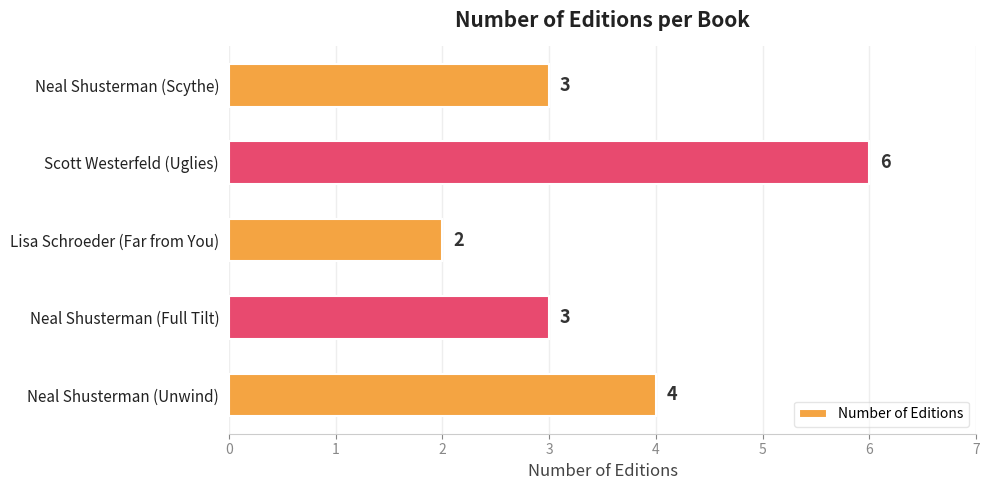

Between Neal Shusterman (Unwind) and Neal Shusterman (Scythe), which is larger?

Neal Shusterman (Unwind)